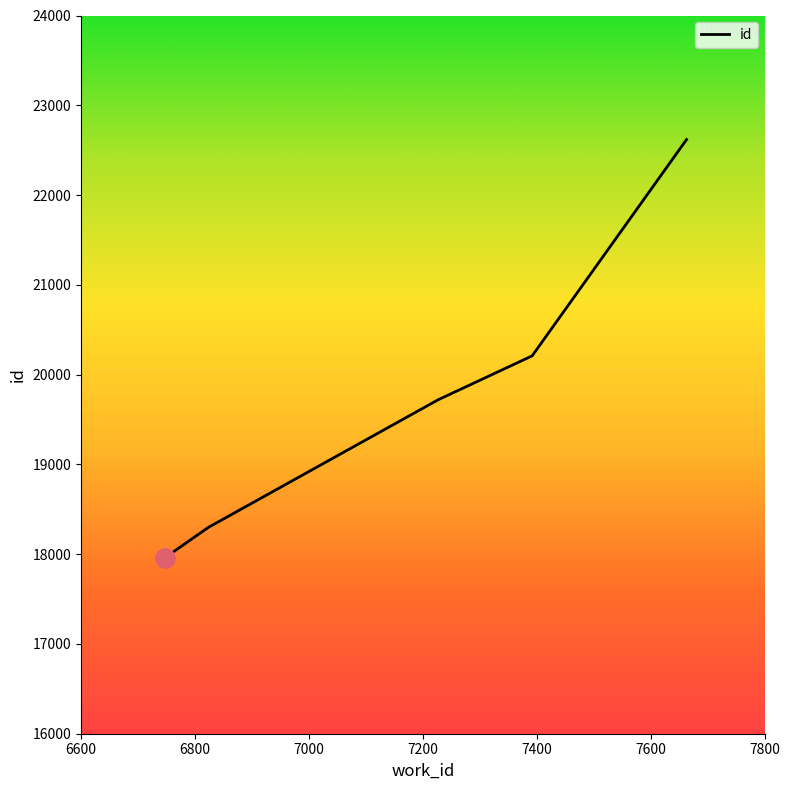

What is the difference between the maximum and second lowest values?

4318